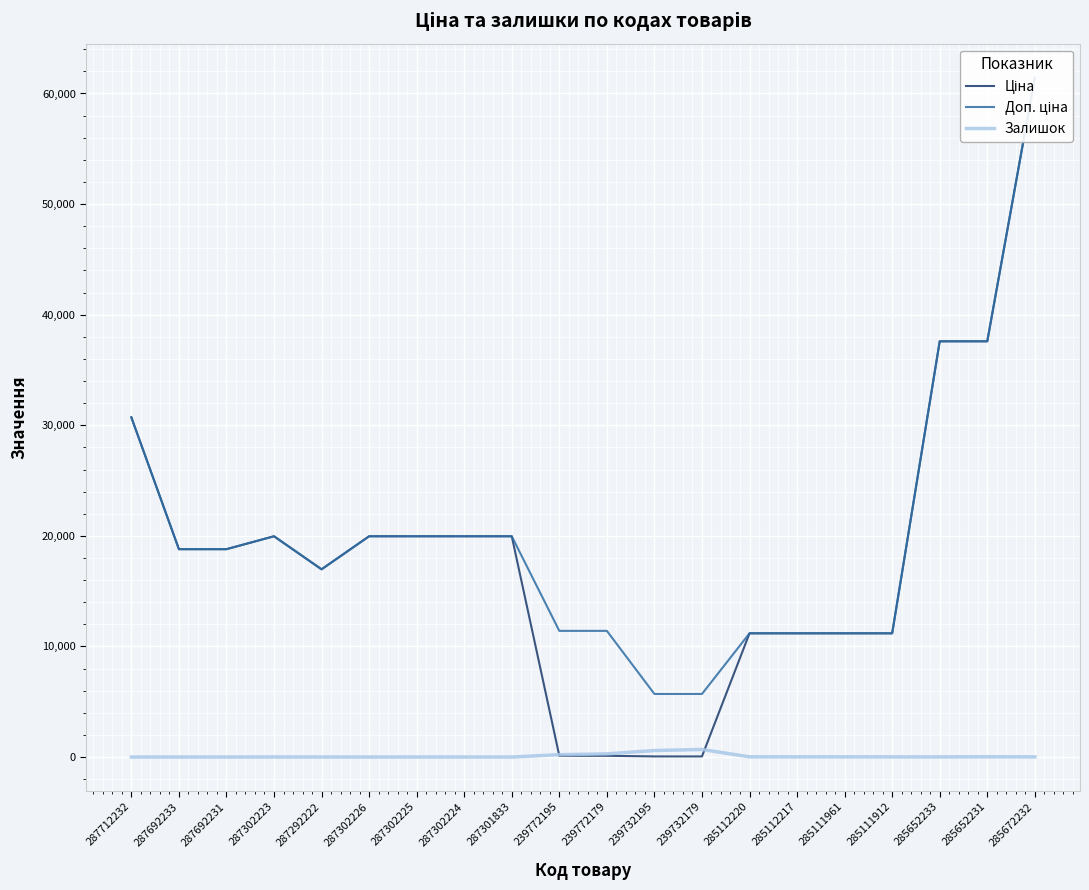

How many categories are shown in the chart?

20